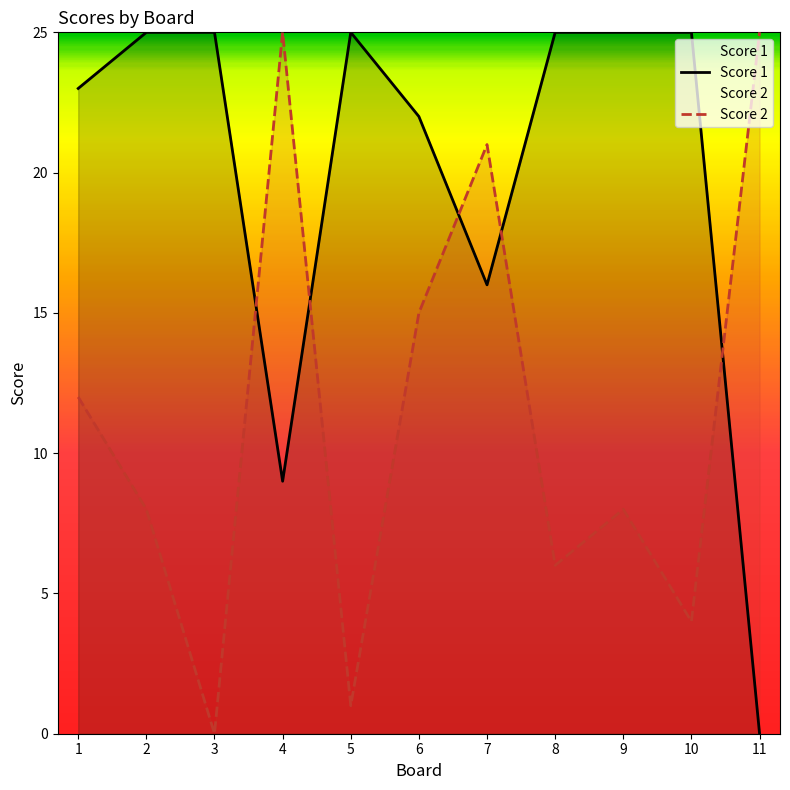

Where do Score 2 and Score 1 first cross each other?

3 and 4